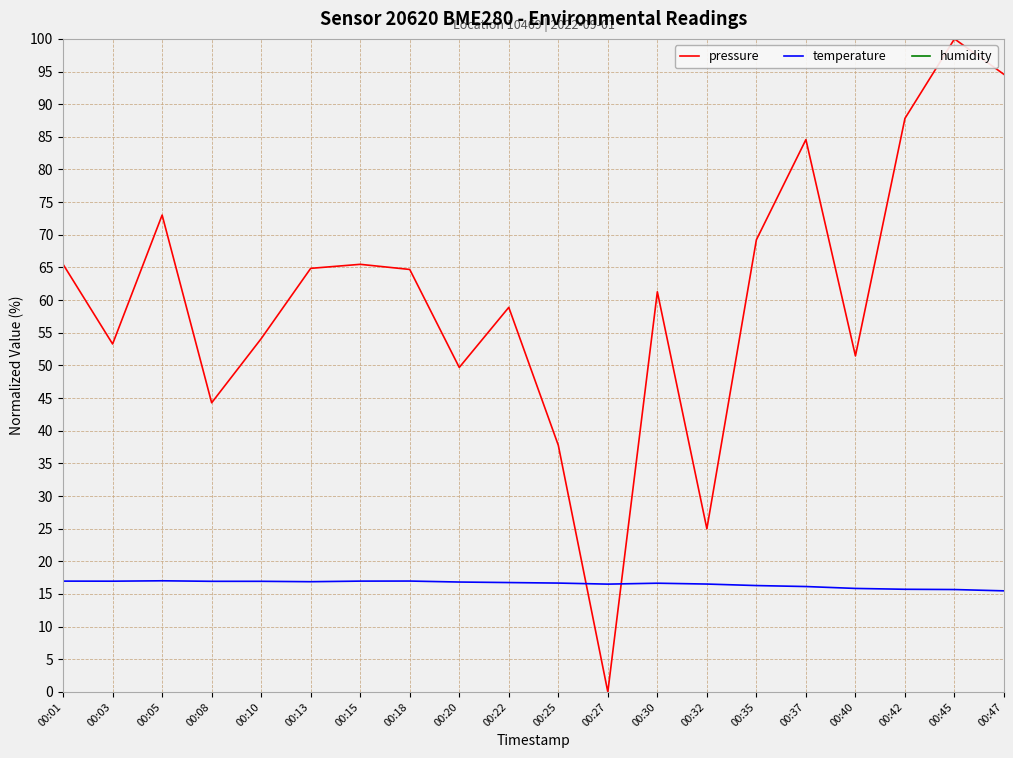

Which series has the largest range (max minus min)?

pressure